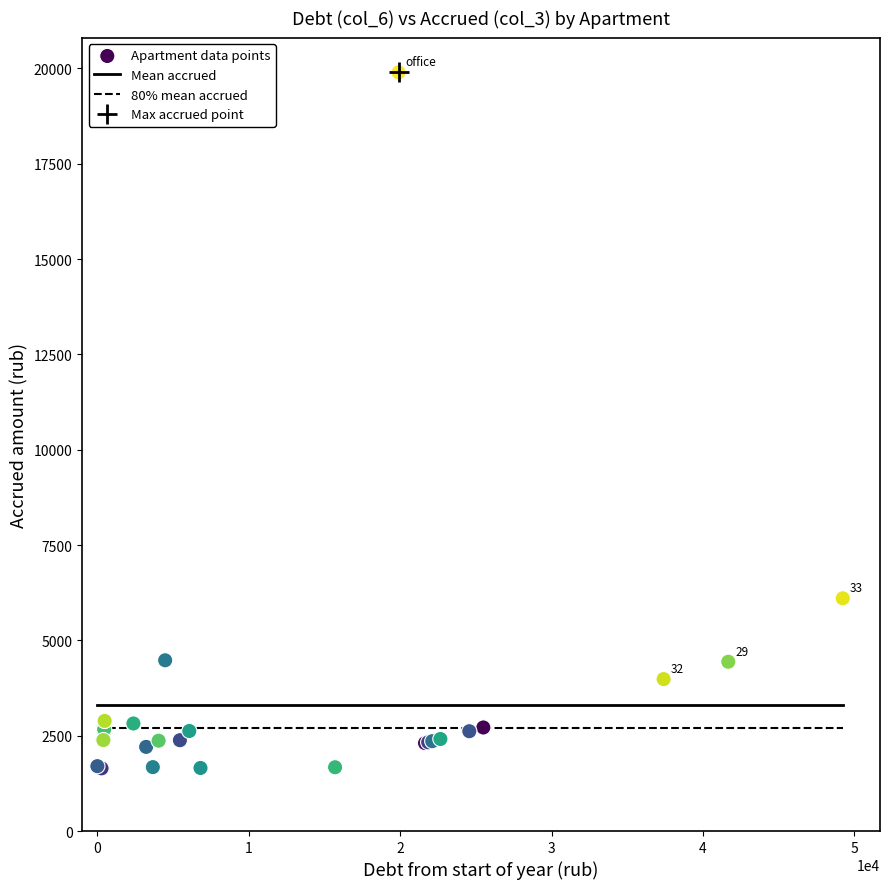

What Y value in the scatter plot is closest to 10769?

6102.4